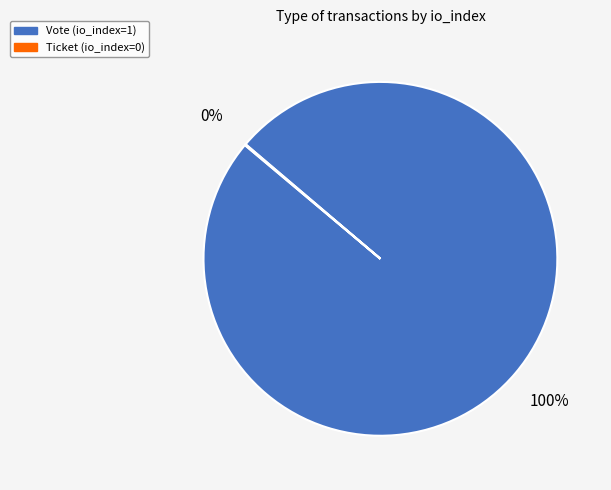

What is the largest slice in the pie chart?

Vote (io_index=1)